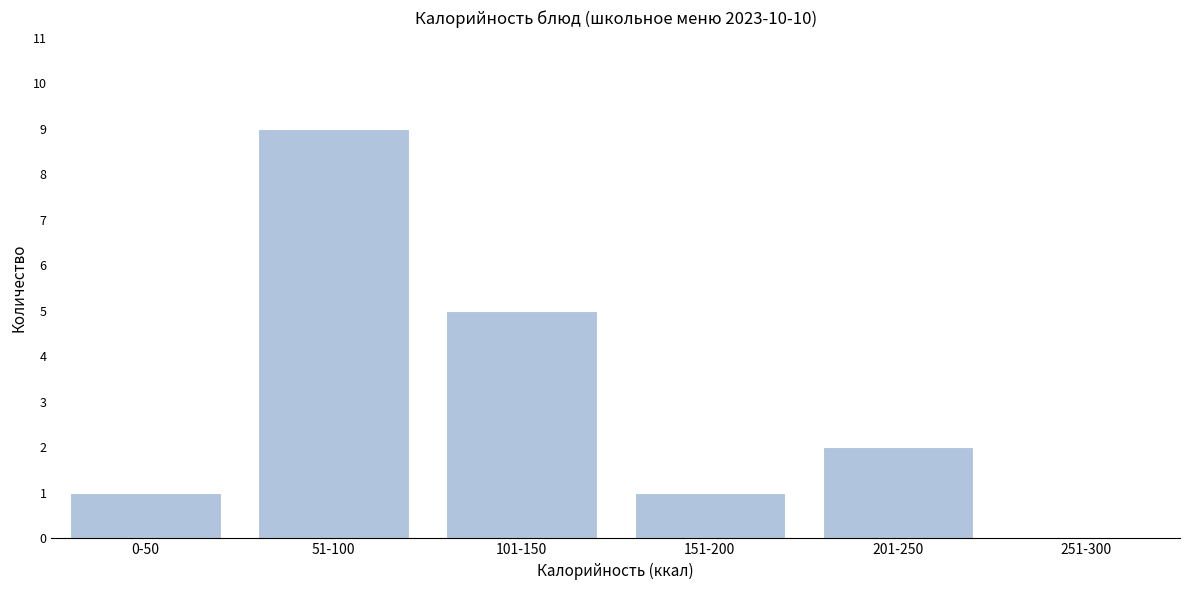

Reading left to right, transcribe all the data shown in this chart.

0-50=1	51-100=9	101-150=5	151-200=1	201-250=2	251-300=0